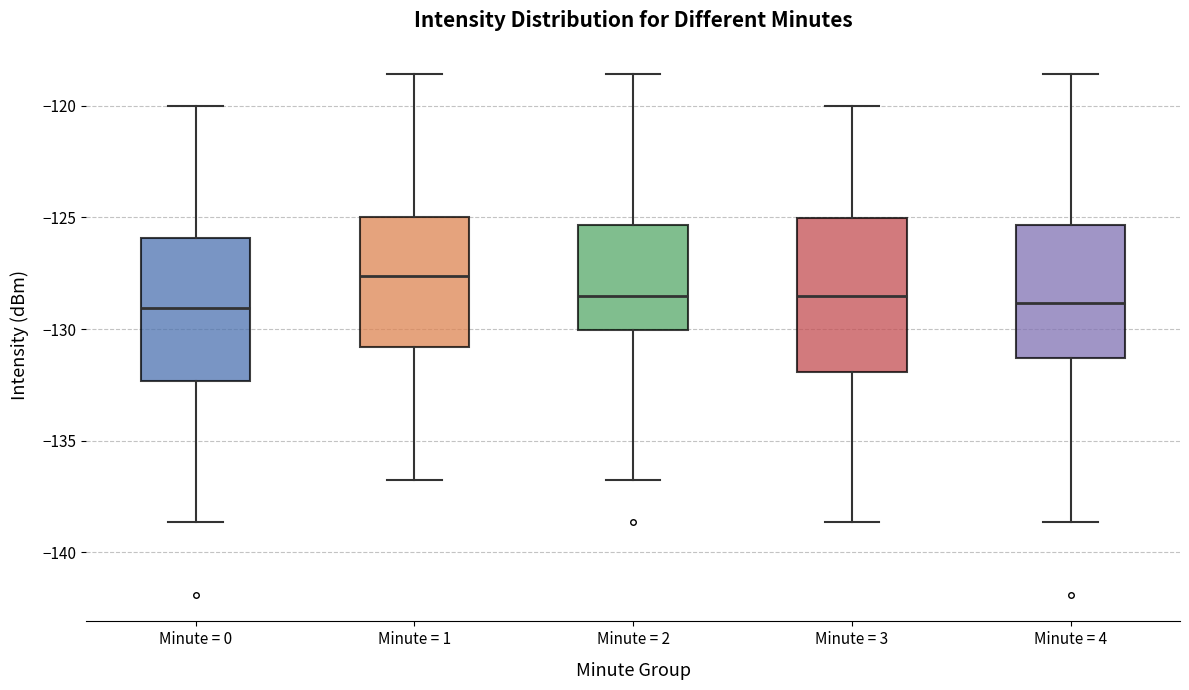

Where is the lower edge of the box for Minute = 4 on the y-axis? The values are not printed on the chart, so give them approximately, as read against the axis.

-131.5